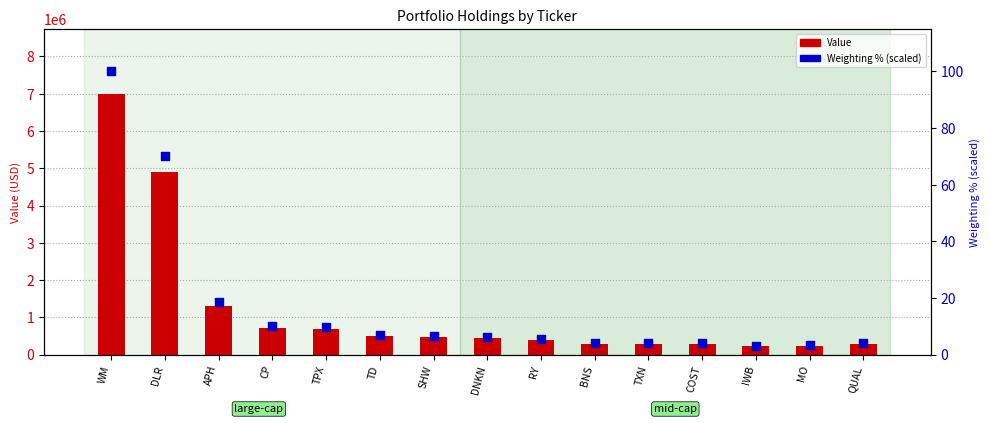

What is the total value across all series at WM?

6989100.0